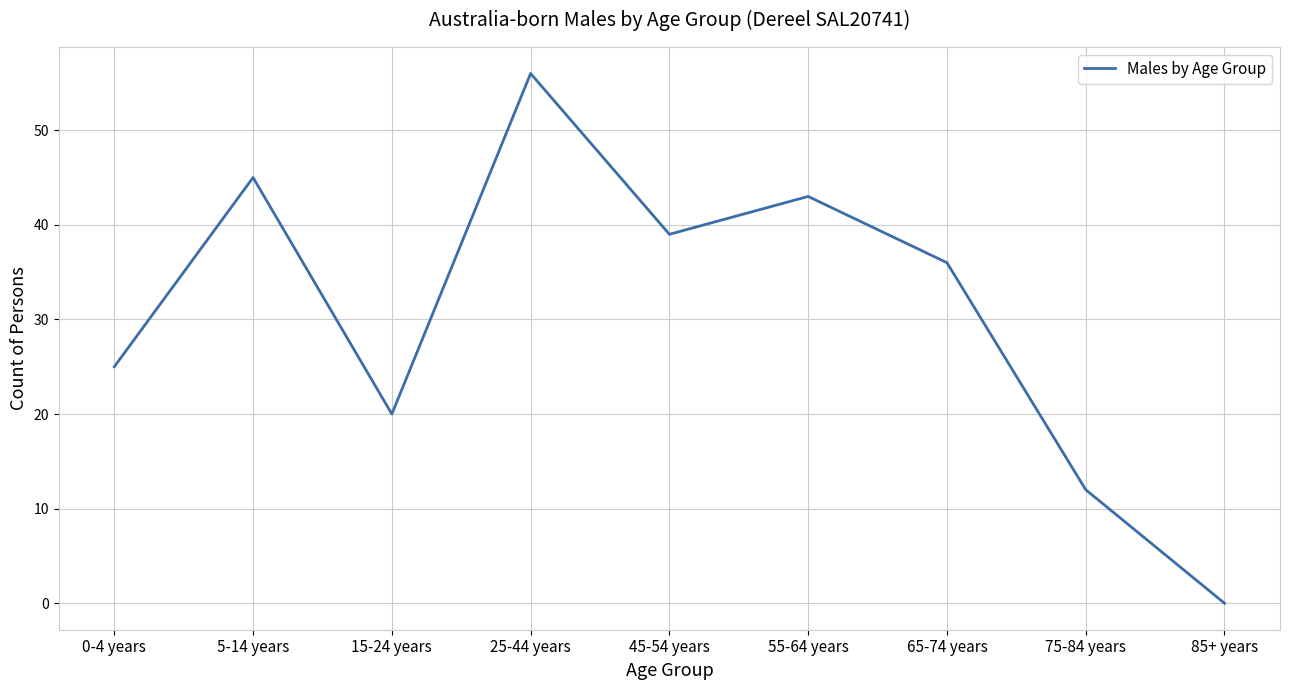

List the labels in order of value, largest first.

25-44 years, 5-14 years, 55-64 years, 45-54 years, 65-74 years, 0-4 years, 15-24 years, 75-84 years, 85+ years